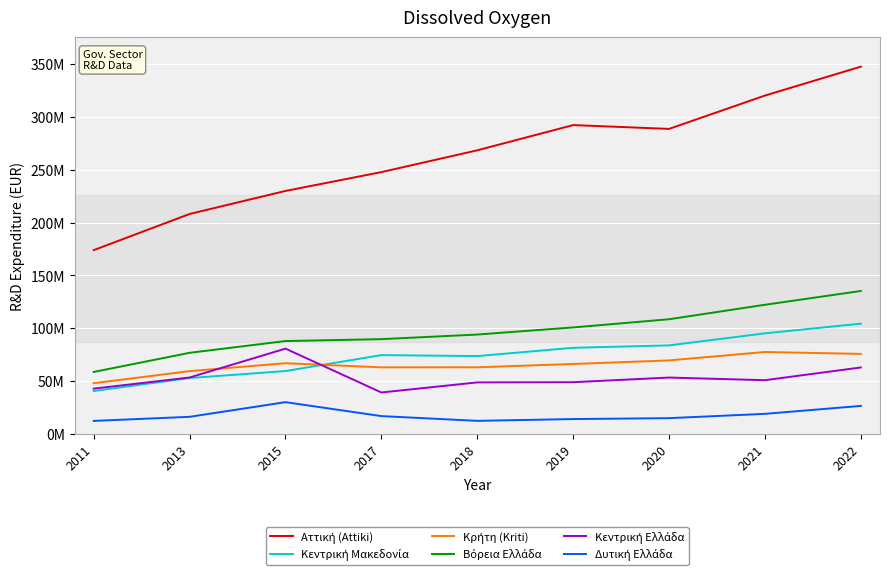

At which category does Κεντρική Μακεδονία reach its first local peak?

2017